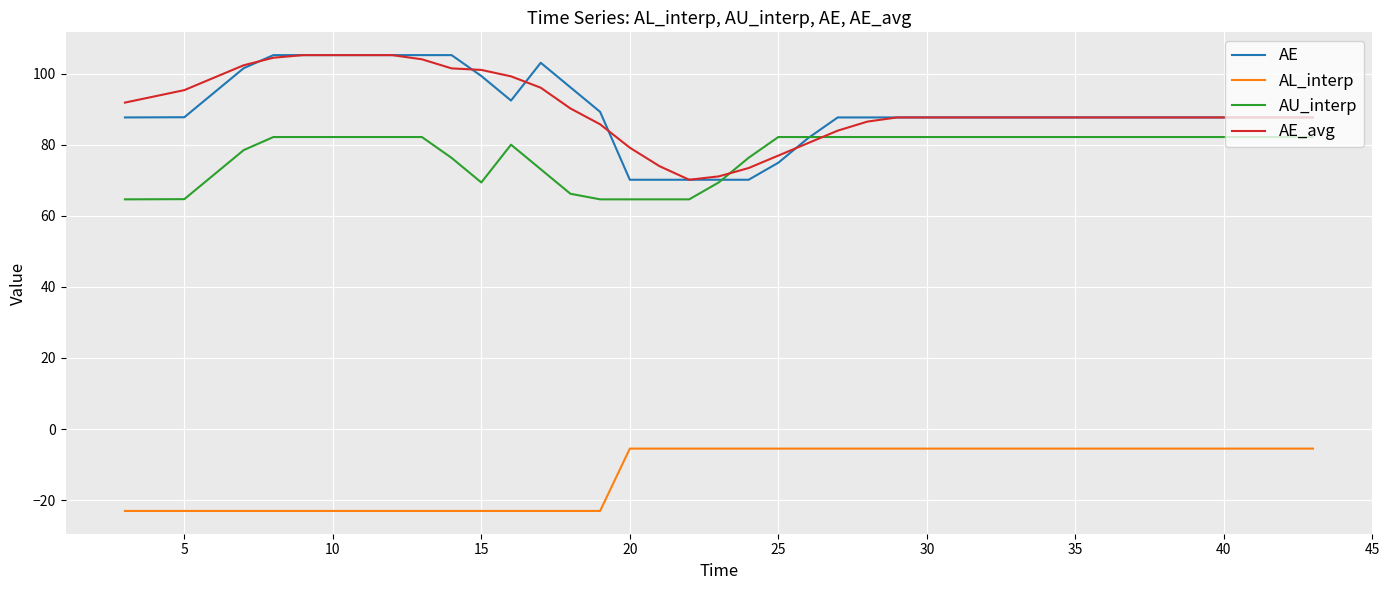

What is the highest value of the AU_interp series?

82.2